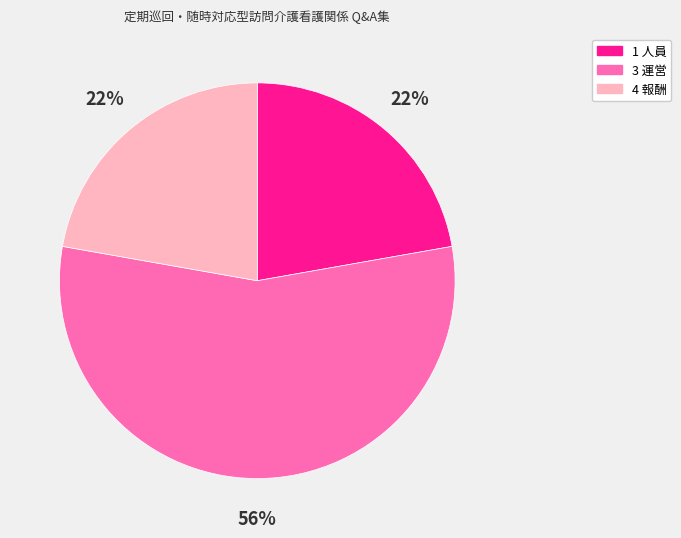

Count the number of slices in the pie.

3